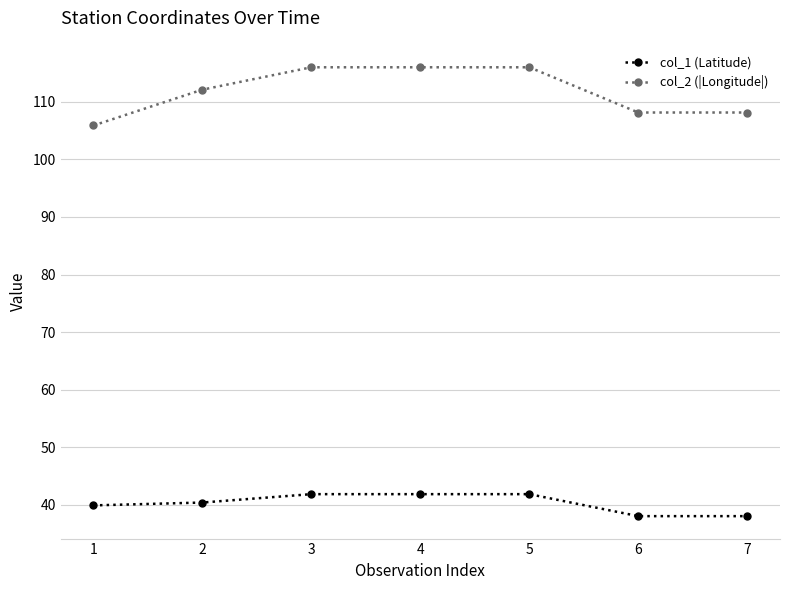

Is this an area chart (filled region under the line)?

No